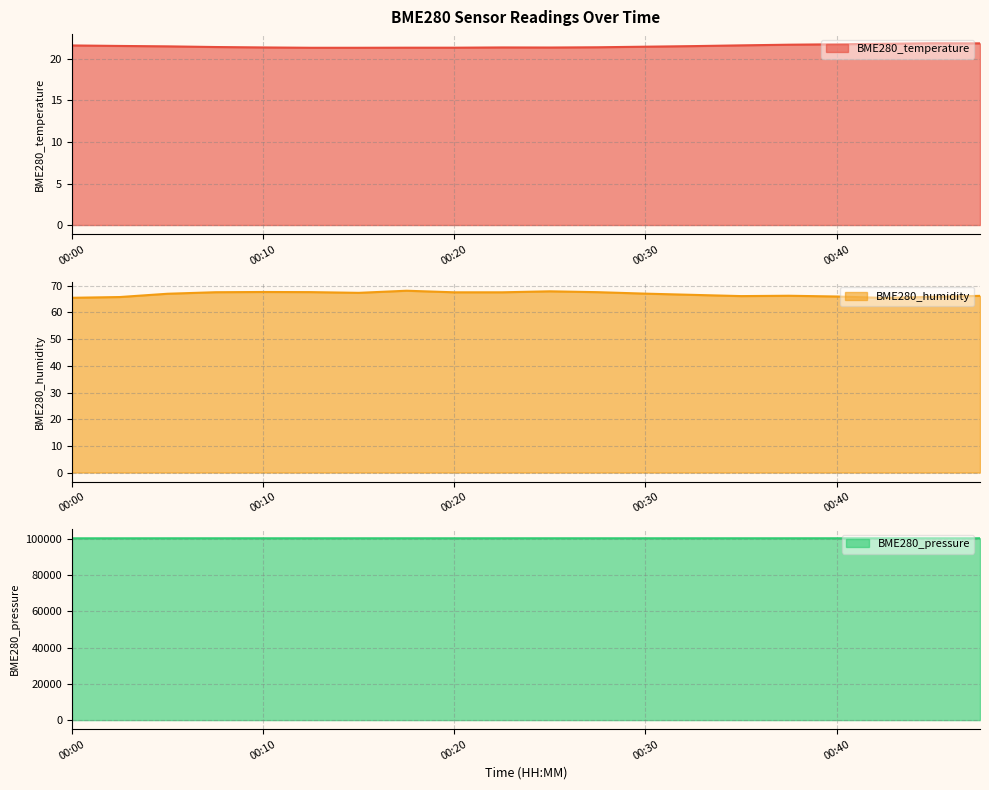

What is the sum of all BME280_humidity values?

1336.8